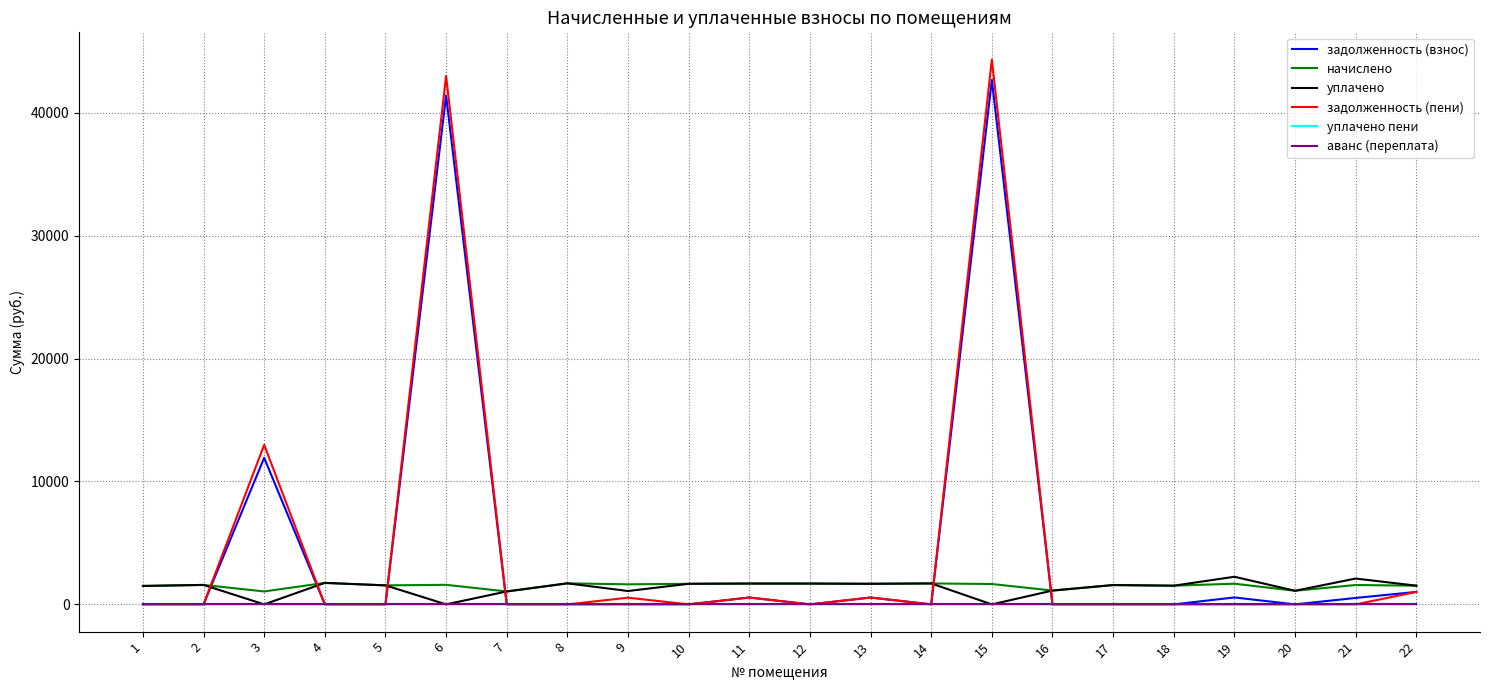

The value of задолженность (пени) at 10 is -26878.9. True or false?

False